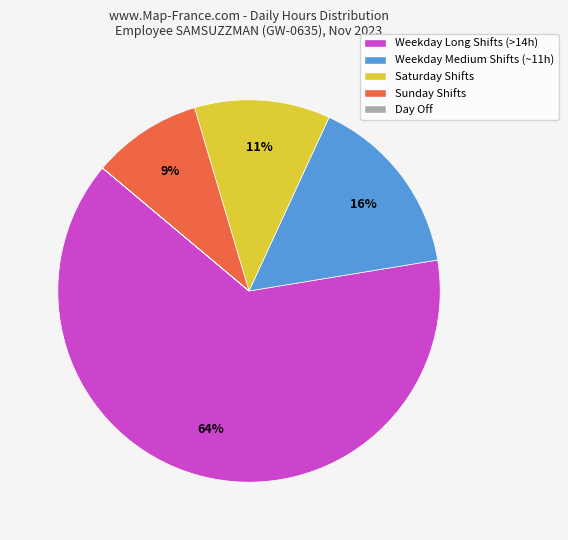

The Weekday Long Shifts (>14h) slice represents 72% of the pie. True or false?

False